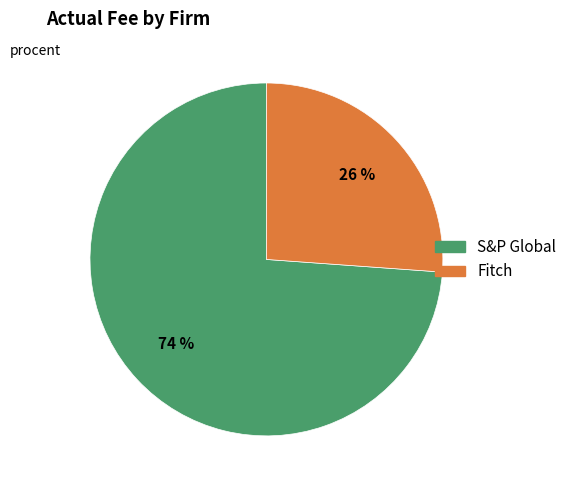

Which has a higher value, Fitch or S&P Global?

S&P Global